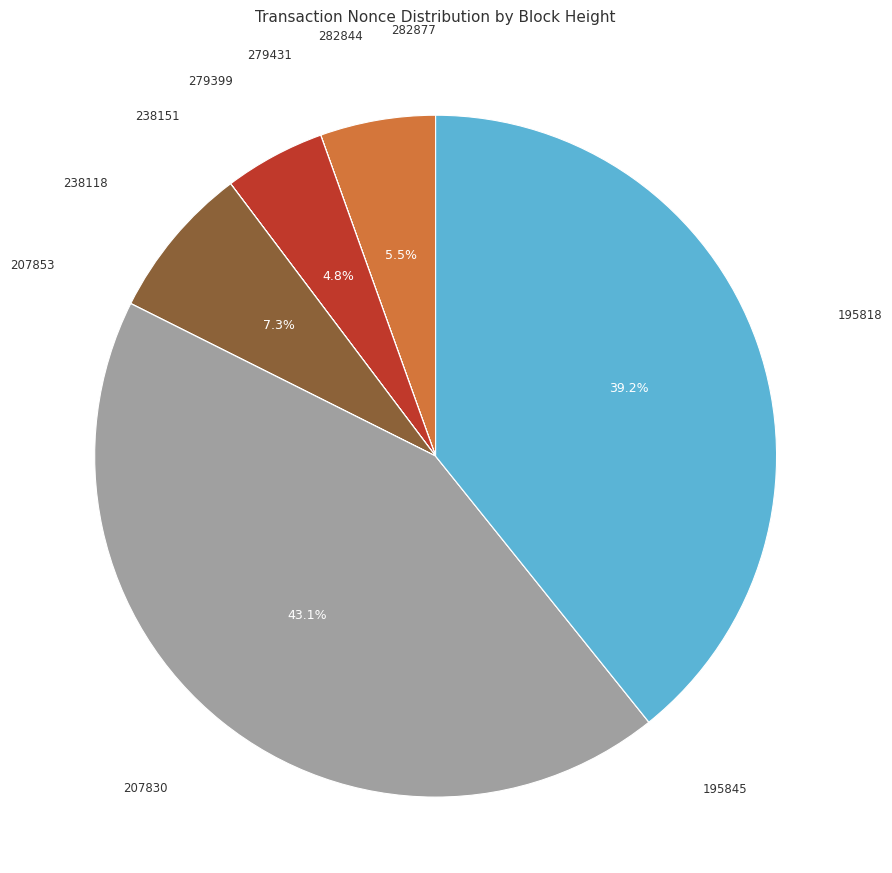

To the nearest percent, what is the difference between the largest and smallest slice percentages?

43%